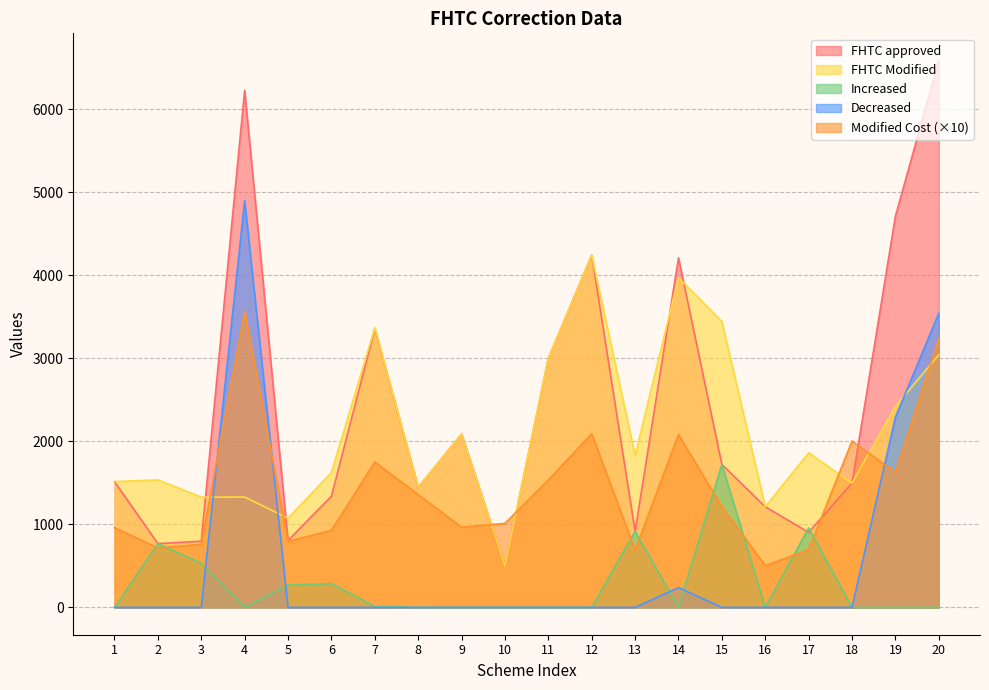

How many categories are shown in the chart?

20